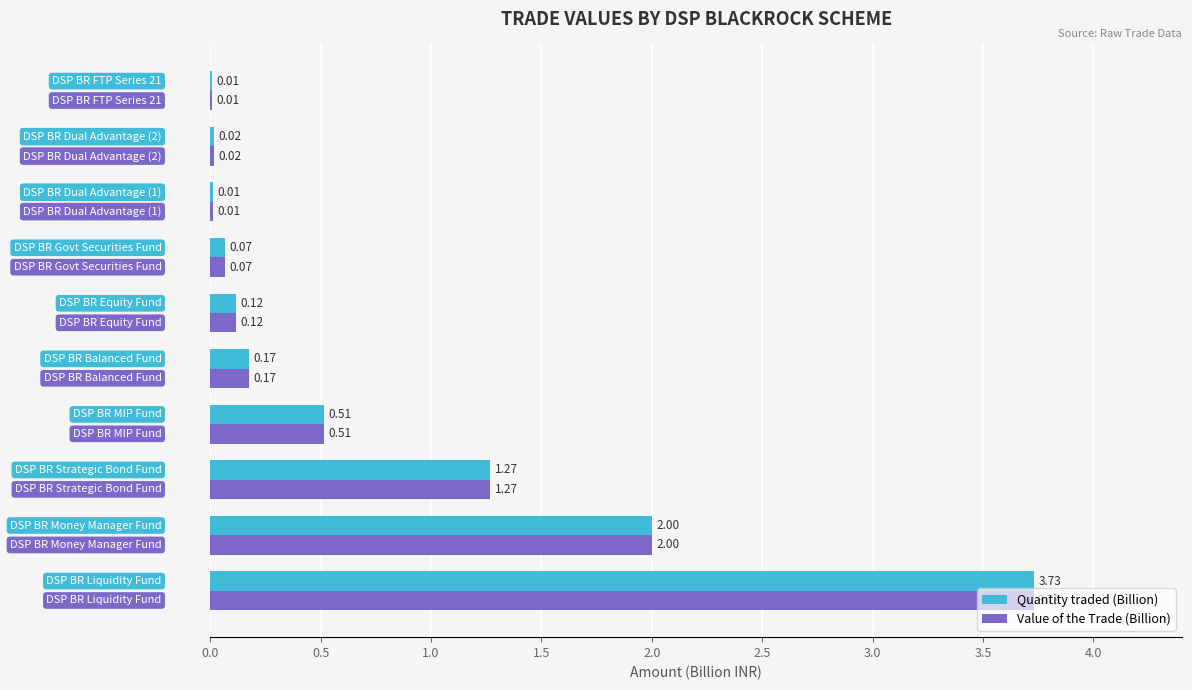

What is the sum of all Quantity traded (Billion) values?

7.9